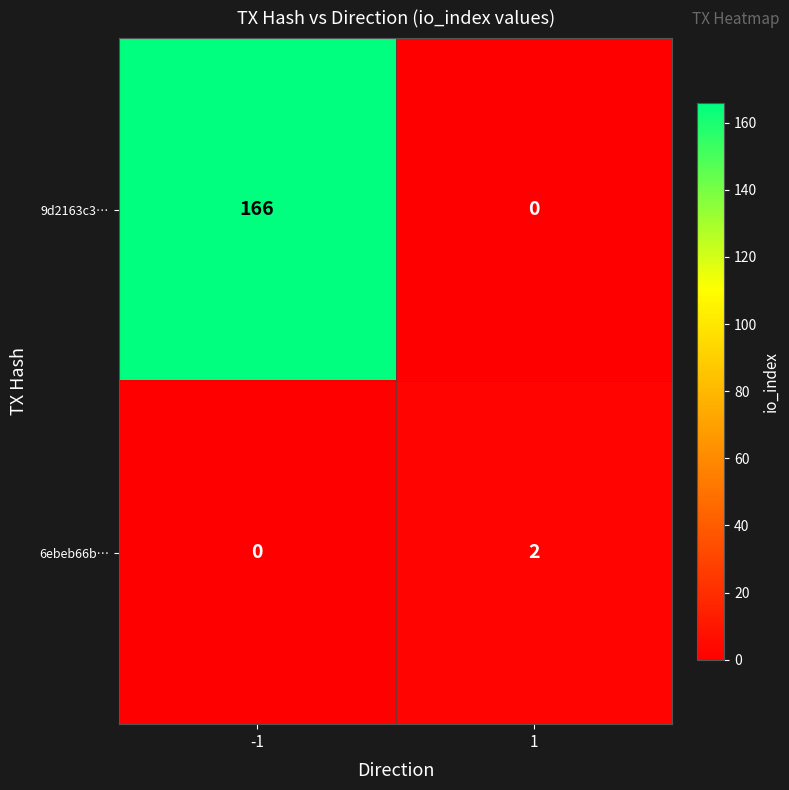

At -1, list the series in order from largest to smallest.

9d2163c3…, 6ebeb66b…